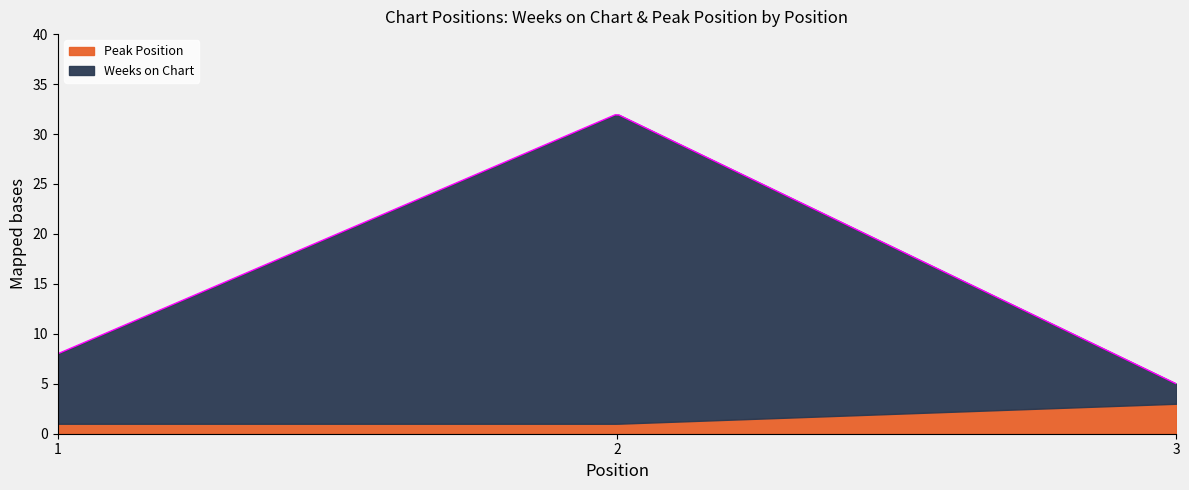

Reading right to left, what are all the values shown in this chart?

Weeks on Chart: 2	31	7
Peak Position: 3	1	1